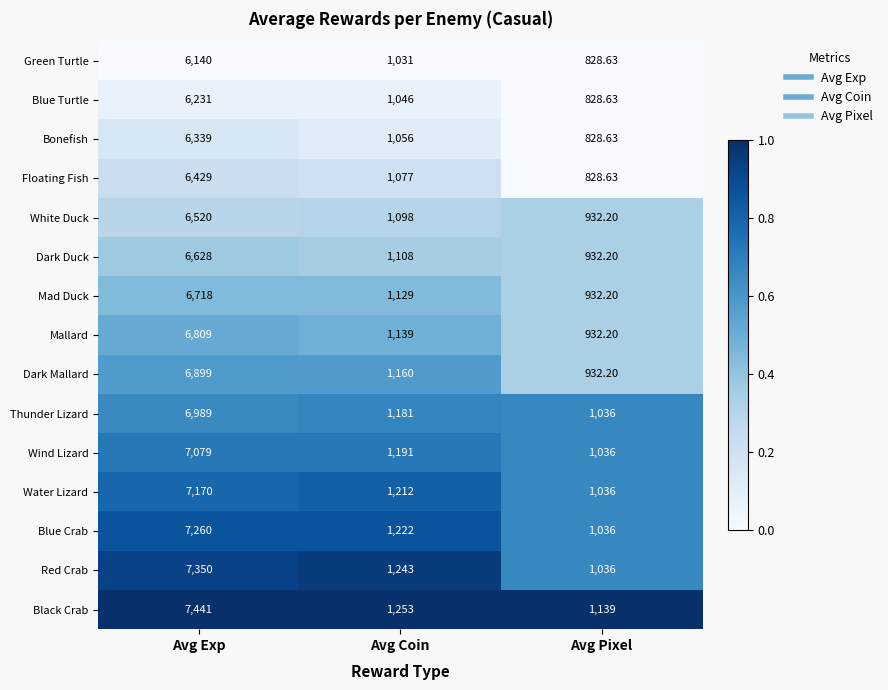

At which category is the sum across all series the highest?

Avg Exp